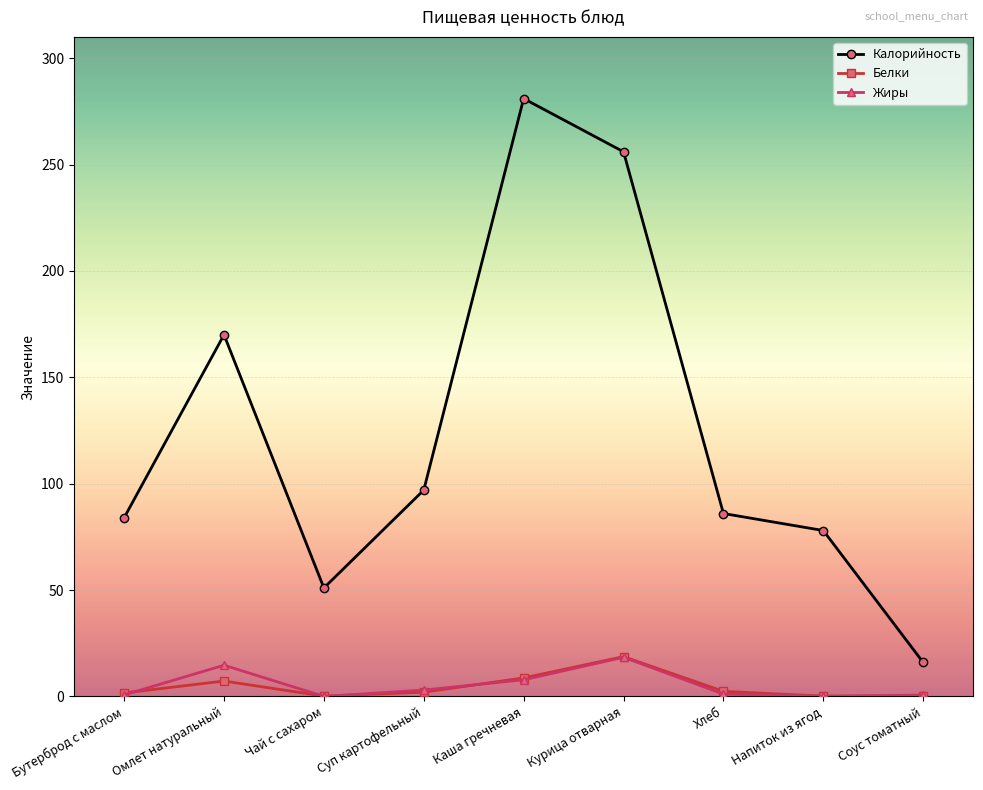

Which category has the highest value in the Калорийность series?

Каша гречневая